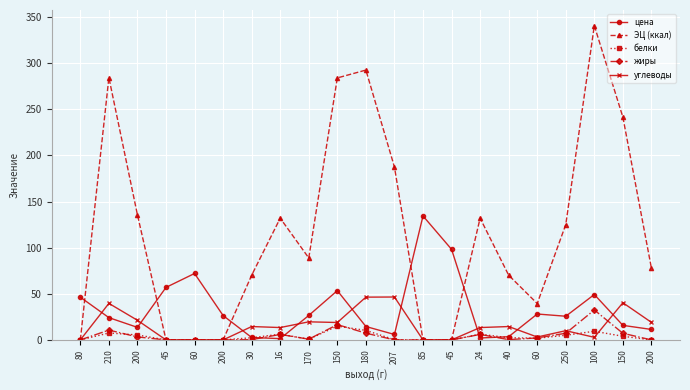

Reading right to left, extract all data points from this chart.

цена: 200=11.3	150=15.8	100=49.2	250=25.7	60=28.1	40=3.5	24=2.1	45=98.2	85=134.4	207=5.9	180=14.5	150=53.4	170=26.5	16=1.4	30=2.6	200=26.4	60=72.0	45=56.9	200=13.6	210=24.1	80=46.3
ЭЦ (ккал): 200=77.6	150=241.5	100=340.6	250=125.1	60=39.4	40=70.1	24=132.0	45=0.0	85=0.0	207=187.4	180=292.5	150=284.0	170=88.8	16=132.0	30=70.1	200=0.0	60=0.0	45=0.0	200=135.6	210=284.3	80=0.0
белки: 200=0.0	150=3.9	100=9.4	250=5.0	60=1.8	40=2.4	24=6.2	45=0.0	85=0.0	207=0.2	180=10.3	150=14.9	170=0.8	16=6.2	30=2.4	200=0.0	60=0.0	45=0.0	200=5.4	210=7.5	80=0.0
жиры: 200=0.0	150=7.2	100=32.4	250=7.2	60=2.2	40=0.3	24=5.9	45=0.0	85=0.0	207=0.0	180=7.3	150=16.6	170=0.8	16=5.9	30=0.3	200=0.0	60=0.0	45=0.0	200=3.2	210=10.7	80=0.0
углеводы: 200=19.0	150=40.3	100=2.8	250=10.0	60=3.1	40=14.5	24=13.4	45=0.0	85=0.0	207=46.5	180=46.4	150=18.9	170=19.6	16=13.4	30=14.5	200=0.0	60=0.0	45=0.0	200=21.3	210=39.6	80=0.0